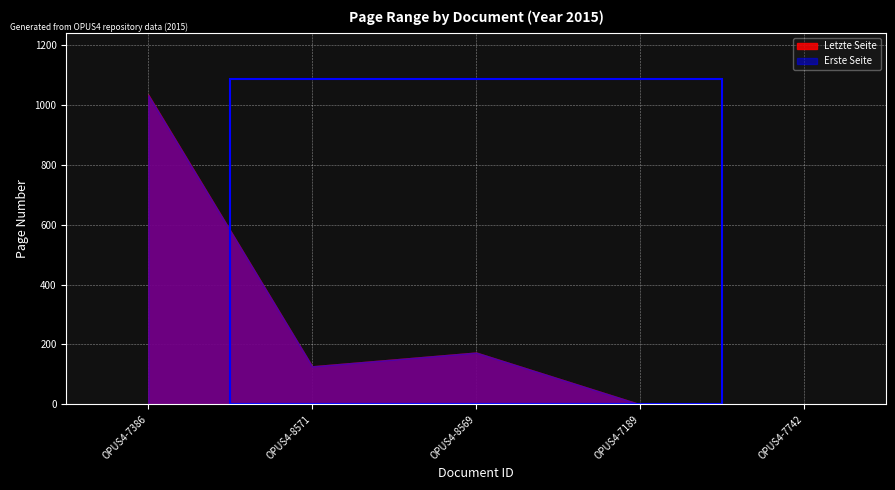

The value of Letzte Seite at OPUS4-7742 is -602. True or false?

False